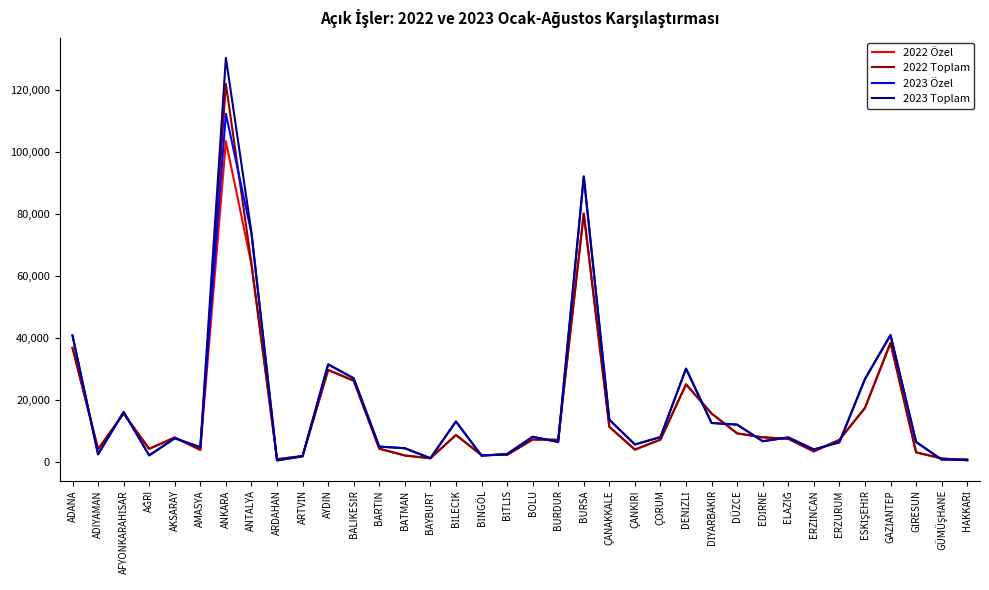

Does the chart have visible grid lines?

No